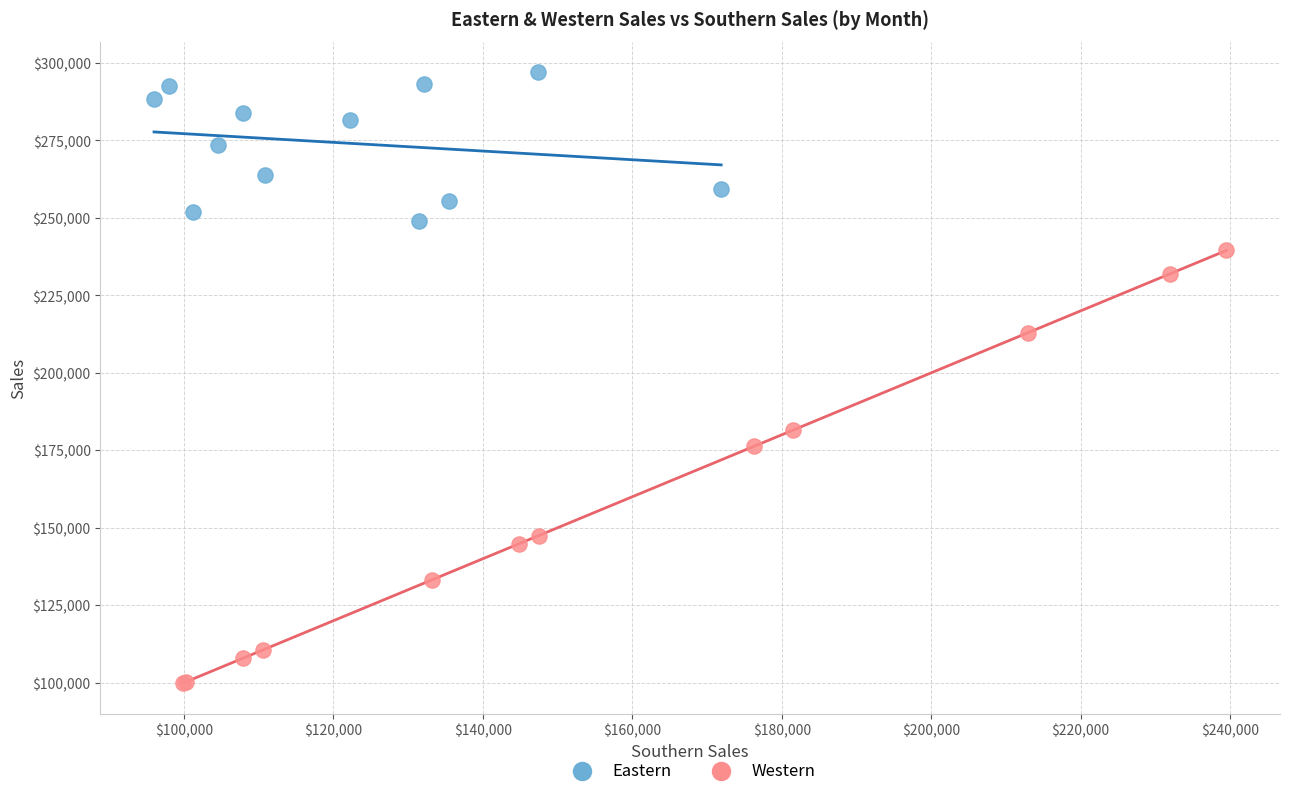

Which series has the largest Y range (max minus min)?

Western